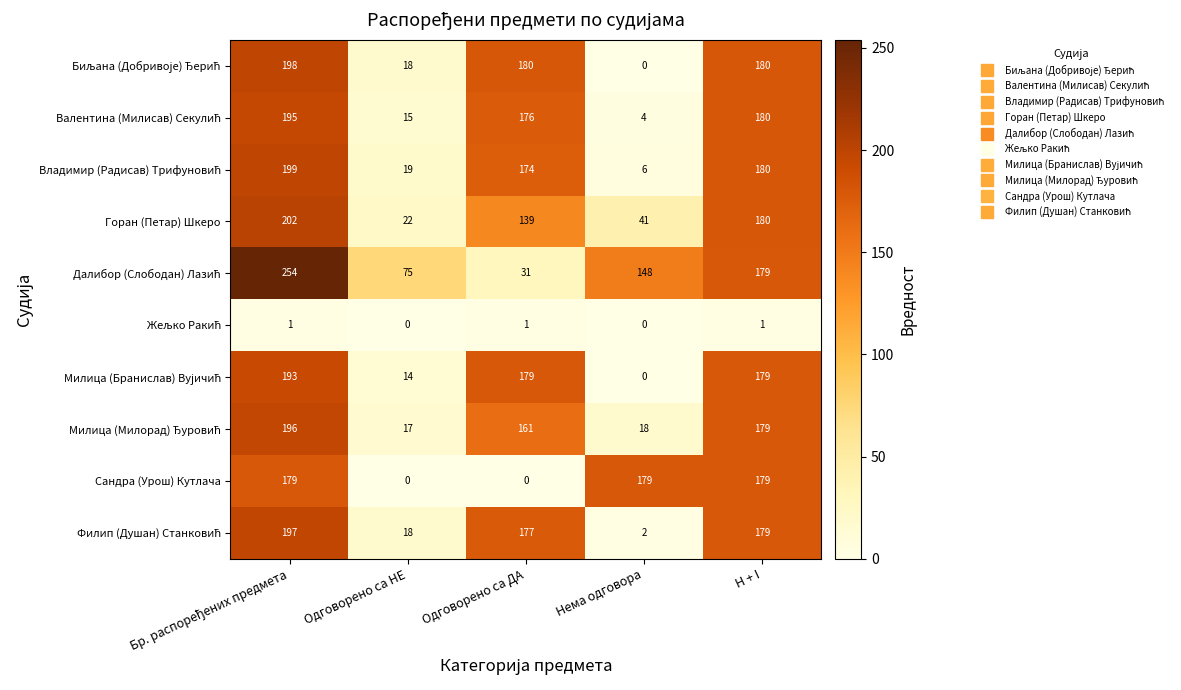

Count the number of data series in this chart.

10